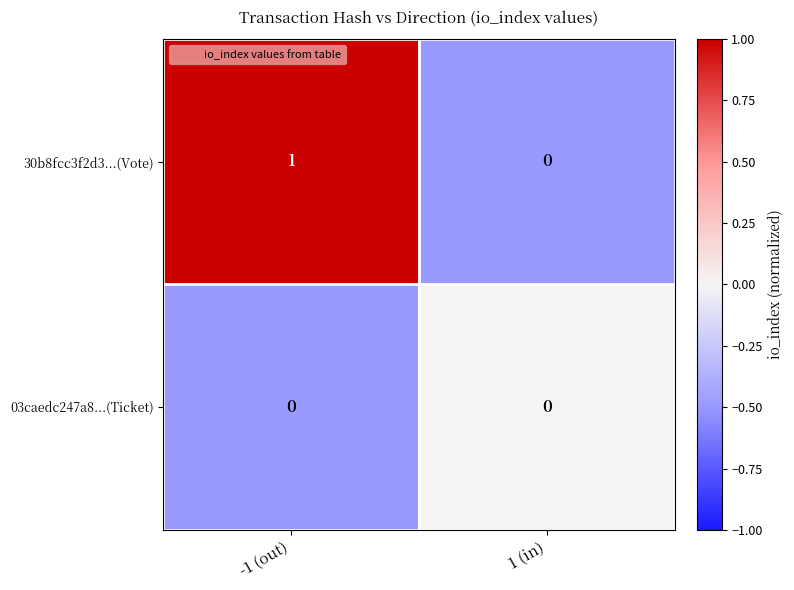

Which series has the largest total across all categories?

30b8fcc3f2d3...(Vote)